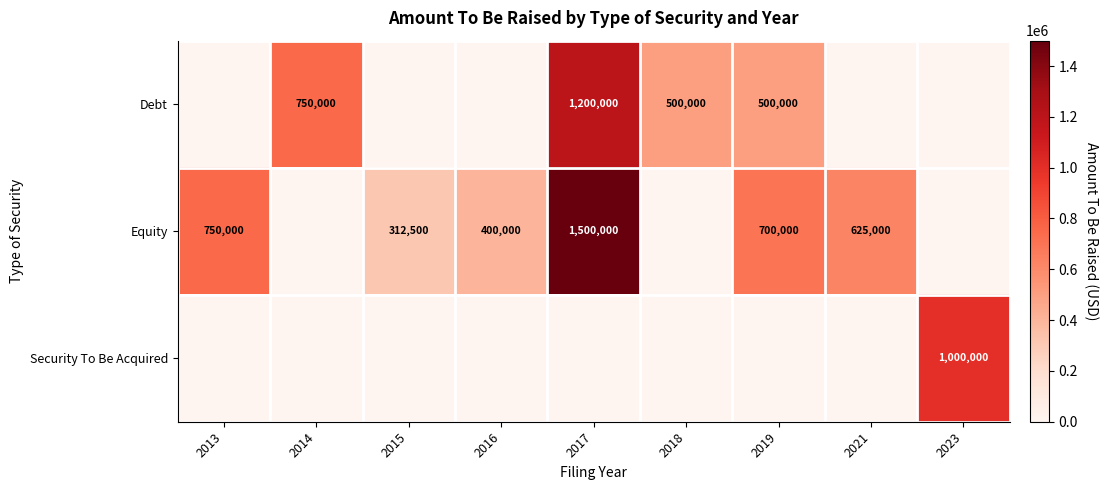

Is it true that Debt equals 500000 at 2019?

True